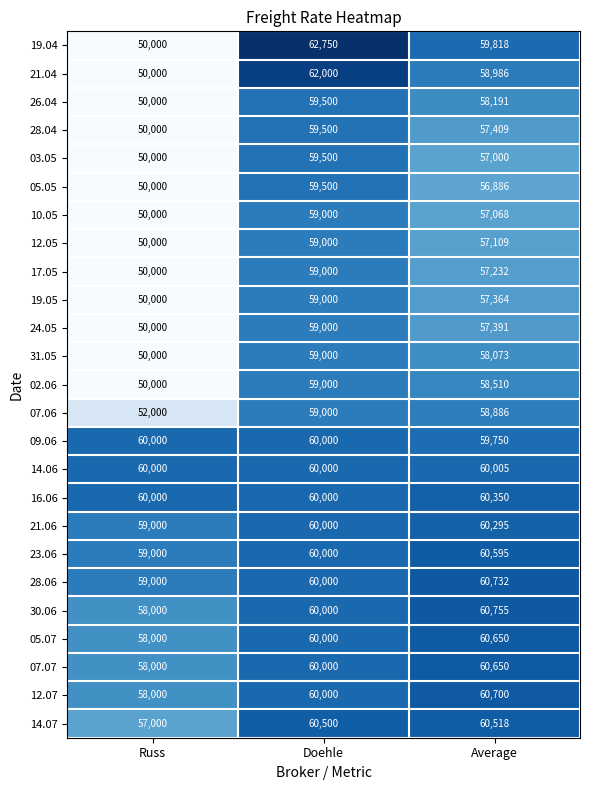

What is the difference between the maximum and minimum values in the 10.05 series?

9000